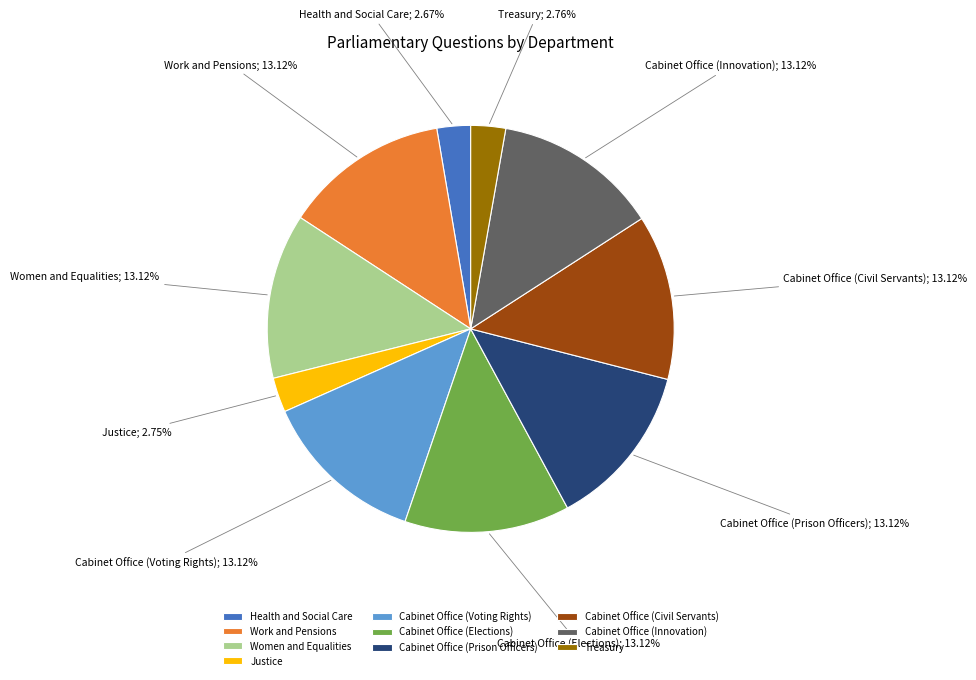

To the nearest percent, what portion does Cabinet Office (Civil Servants) represent?

13%